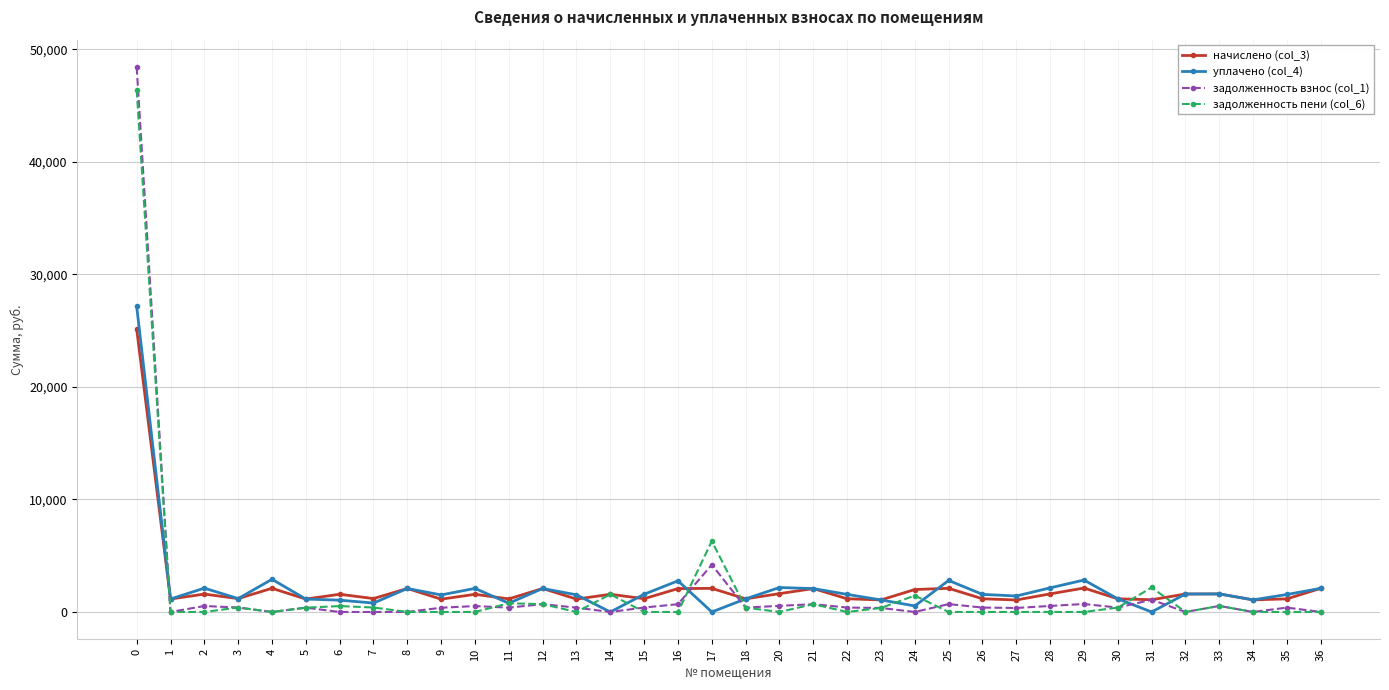

Which series has the widest spread of values?

задолженность взнос (col_1)